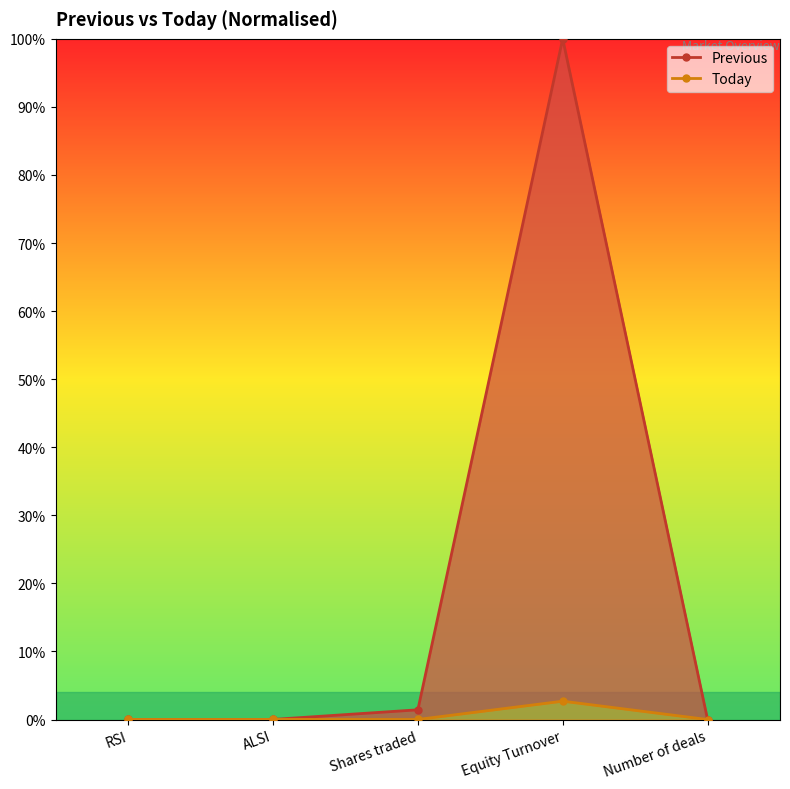

What is the average value of the Today series?

0.5